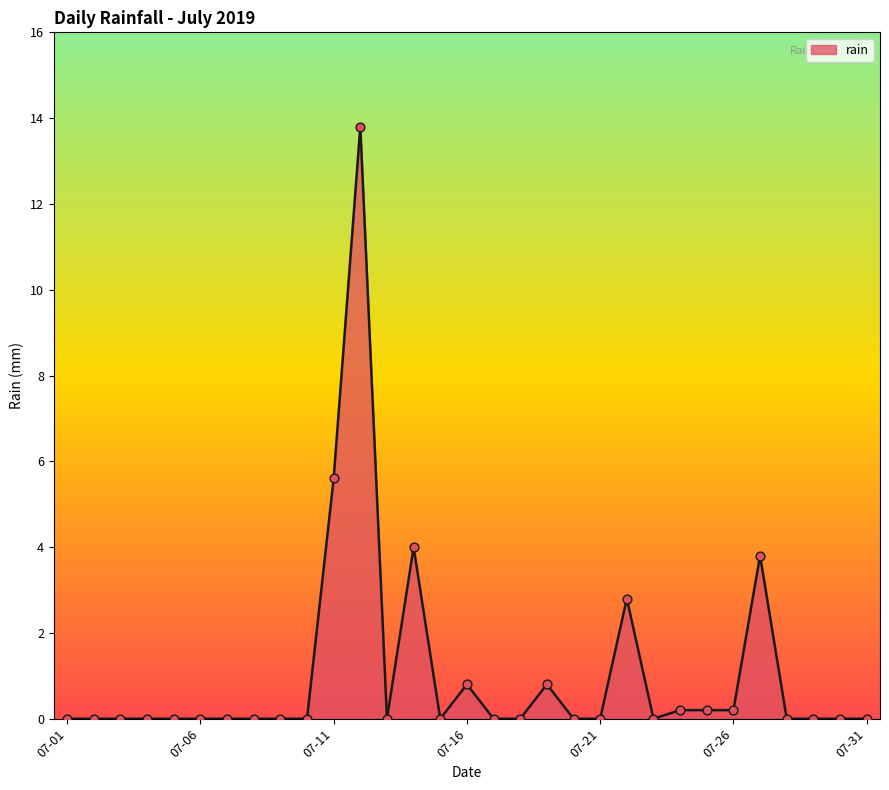

What is the greatest value displayed?

13.8